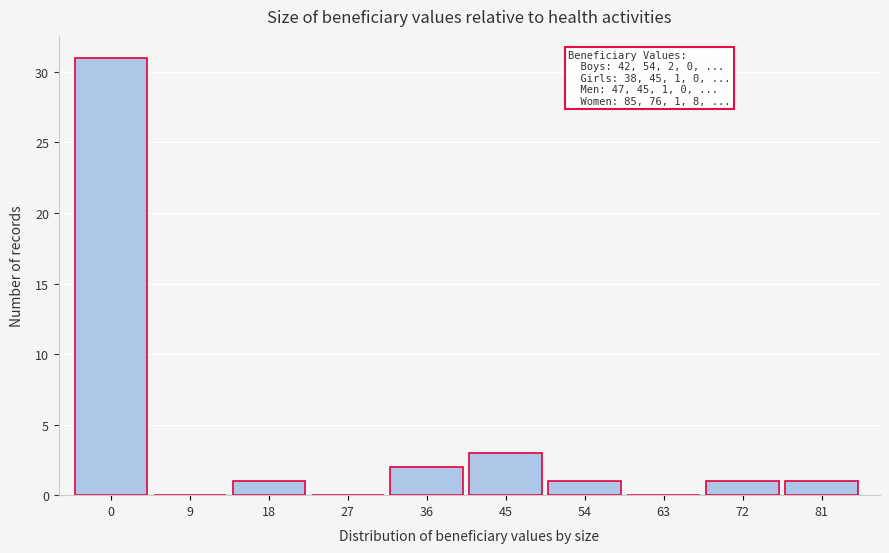

Reading left to right, extract all data points from this chart.

0=31	9=0	18=1	27=0	36=2	45=3	54=1	63=0	72=1	81=1